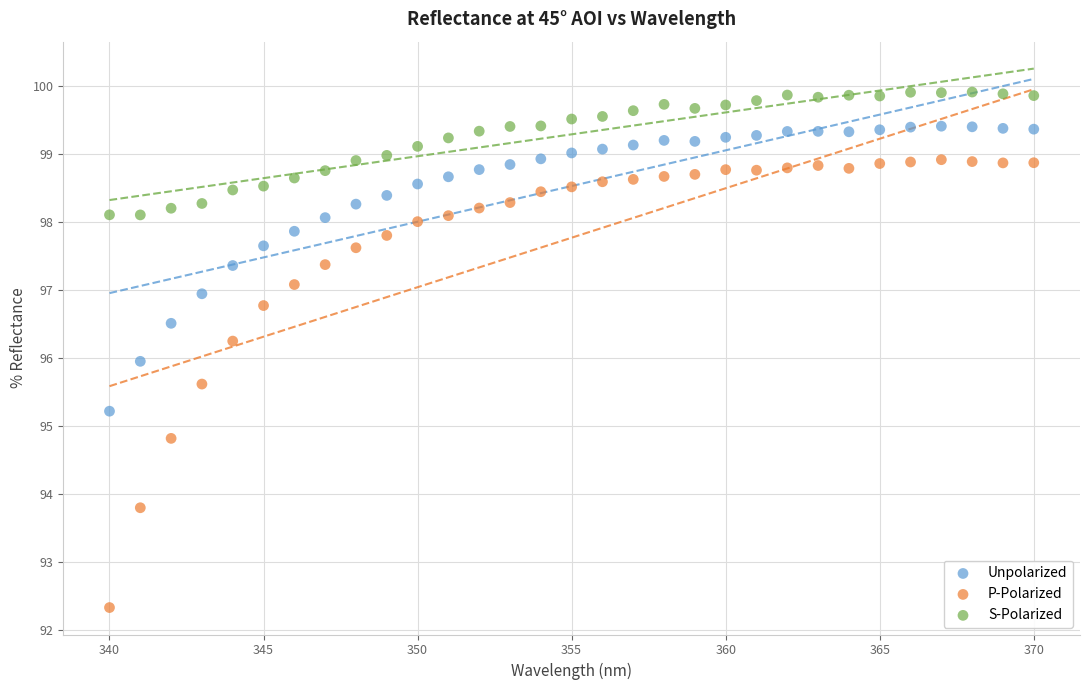

Which series contains the lowest Y value?

P-Polarized